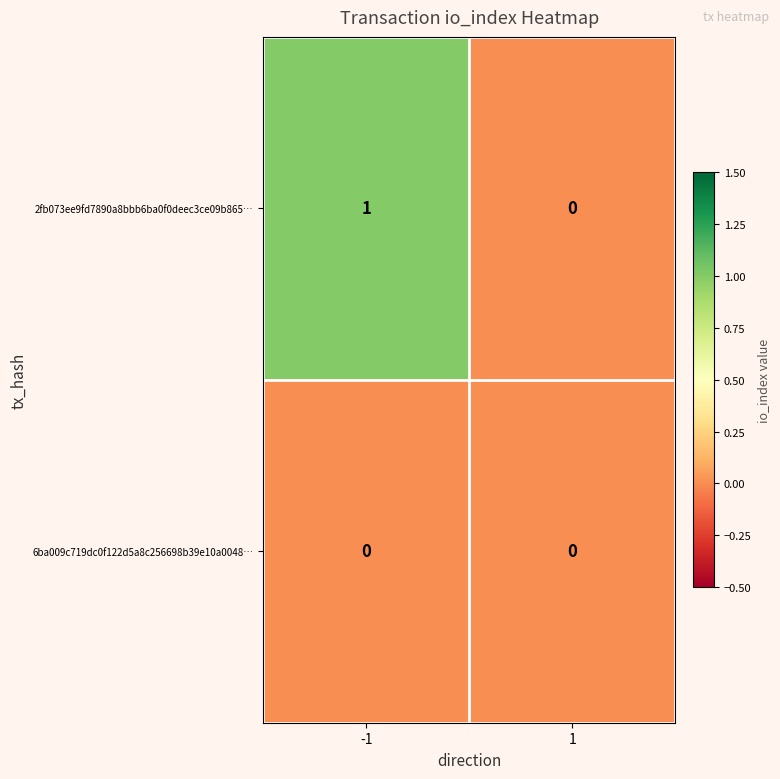

Which series has the largest range (max minus min)?

2fb073ee9fd7890a8bbb6ba0f0deec3ce09b865…